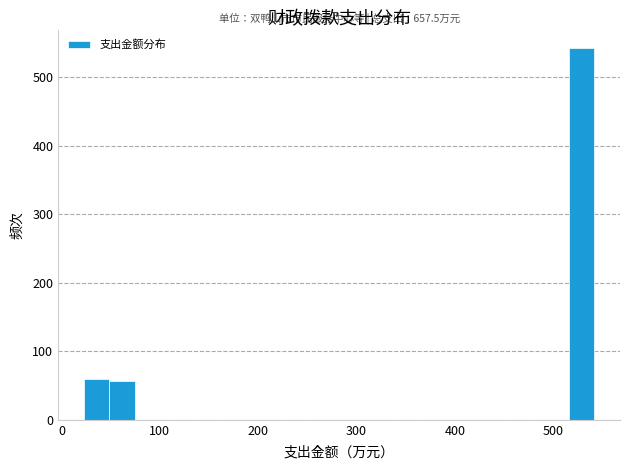

Read against the x-axis, roughly where is the centre of the tallest bar?

530